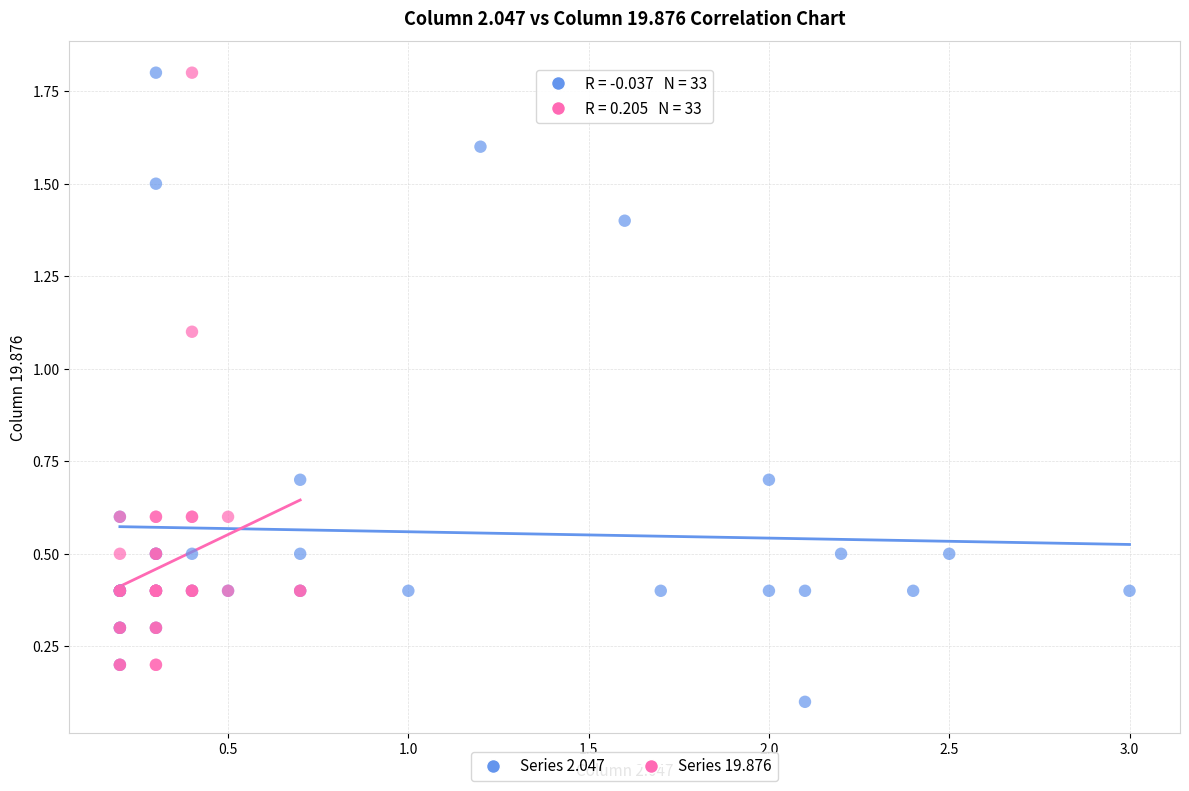

Which series has the widest spread of Y values?

Series 2.047